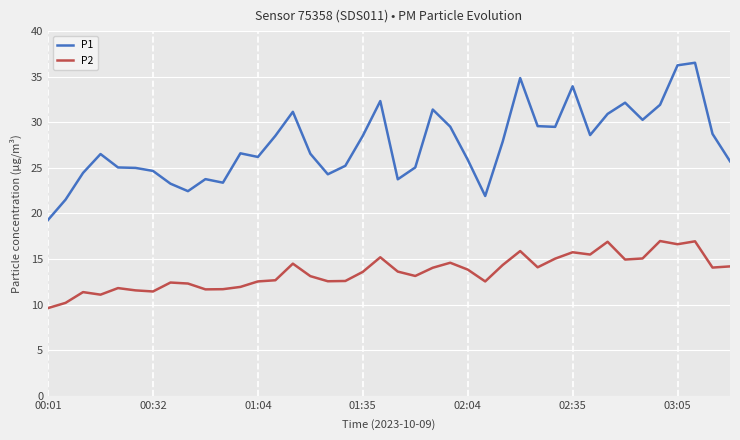

List the series in order of their peak value, lowest first.

P2, P1